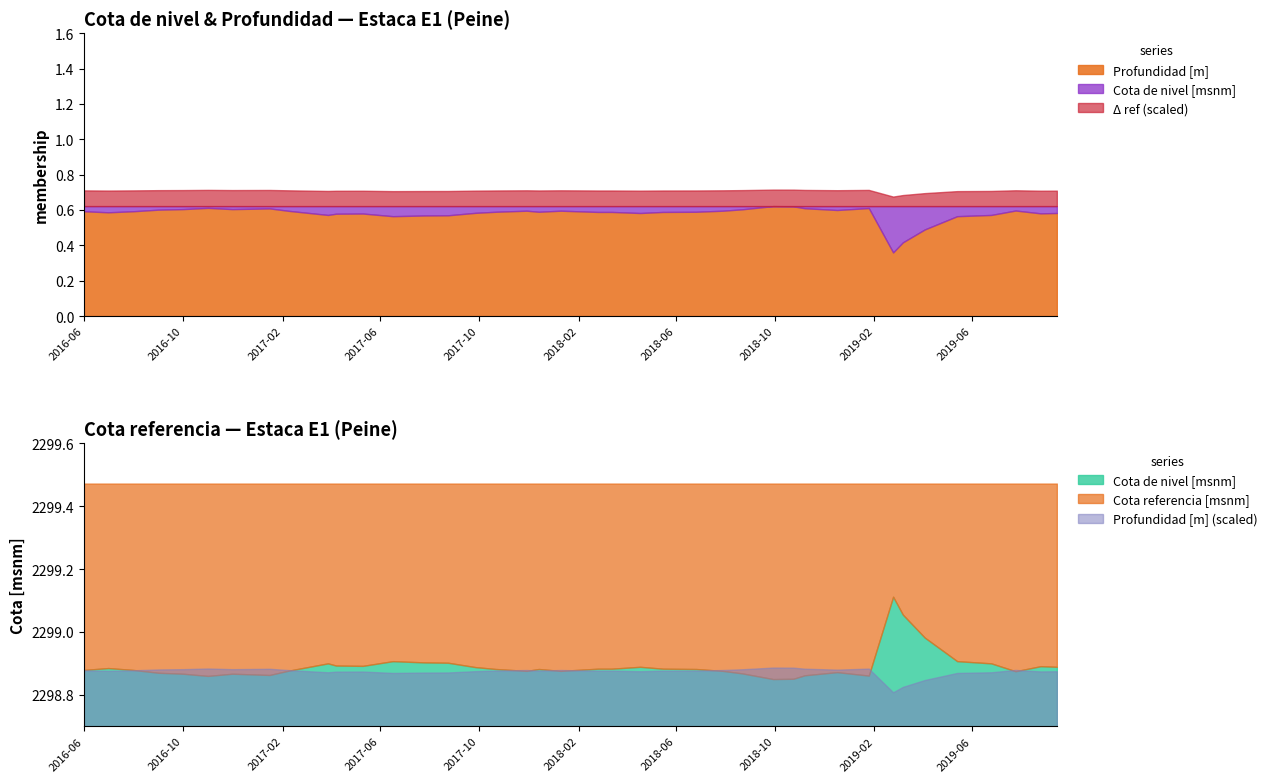

What is the lowest value of the Cota de nivel [msnm] series?

2298.8